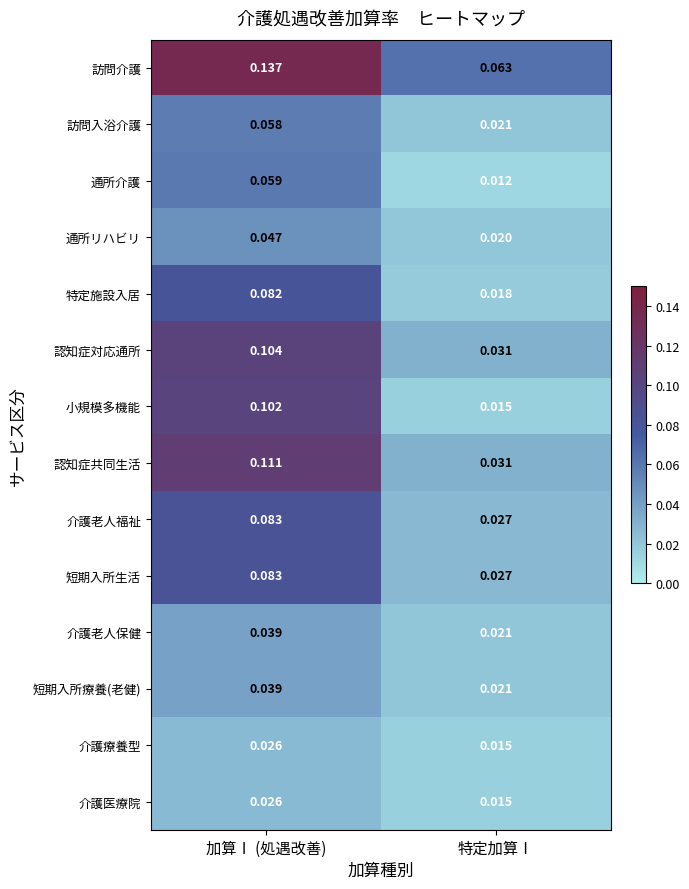

Where is 短期入所療養(老健) nearest to the value 0?

特定加算Ⅰ